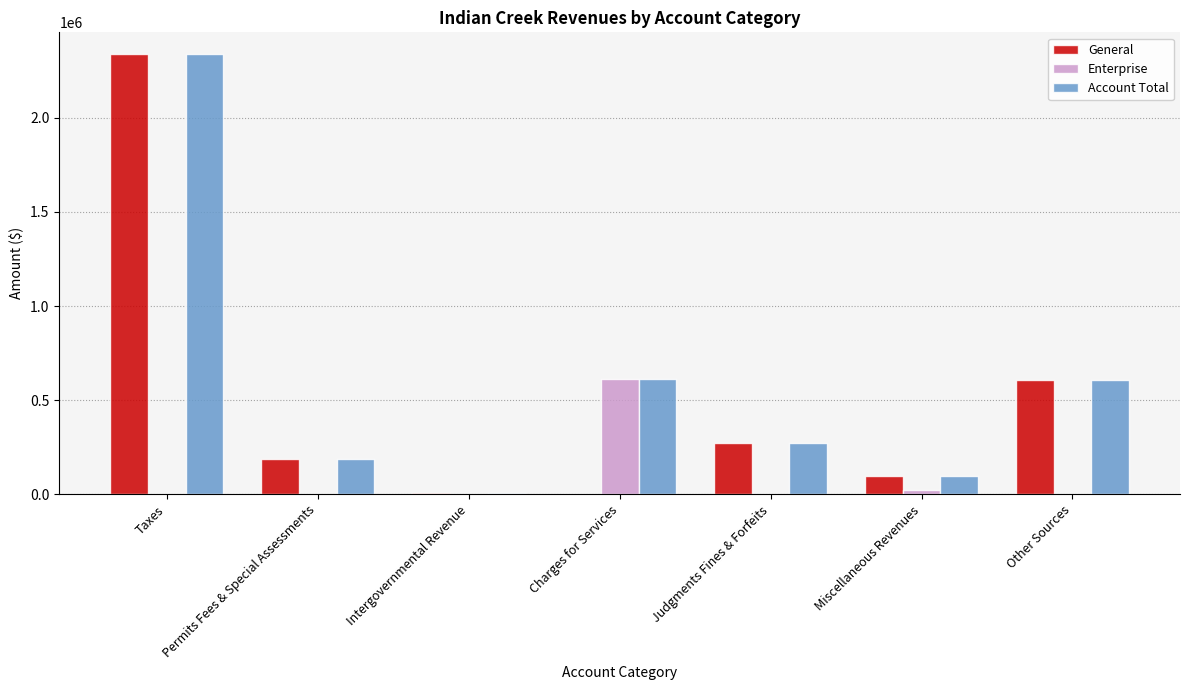

What is the sum of the Account Total values at Taxes and Miscellaneous Revenues?

2434849